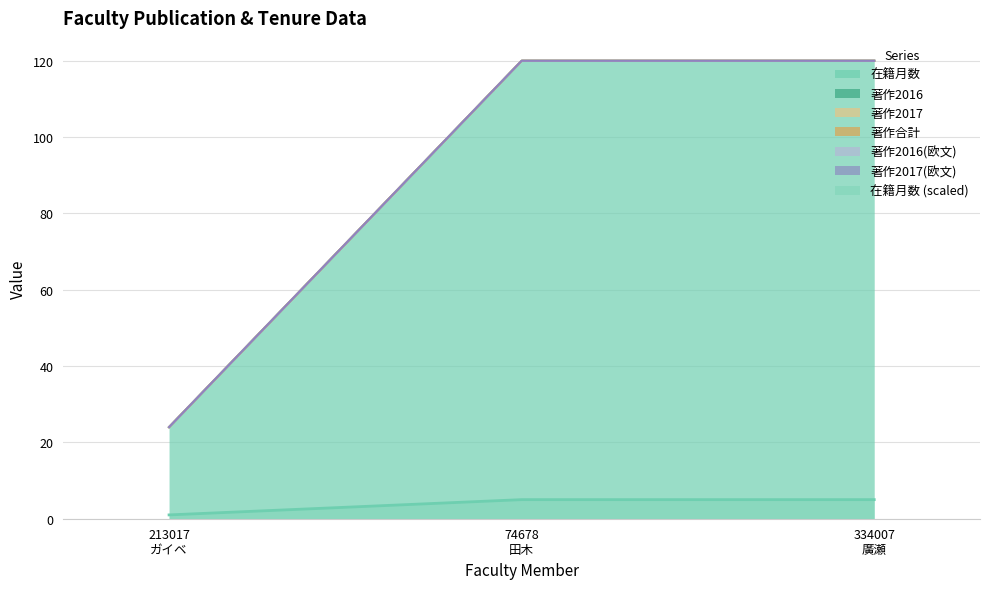

What is the total value across all series at 334007
廣瀬?

120